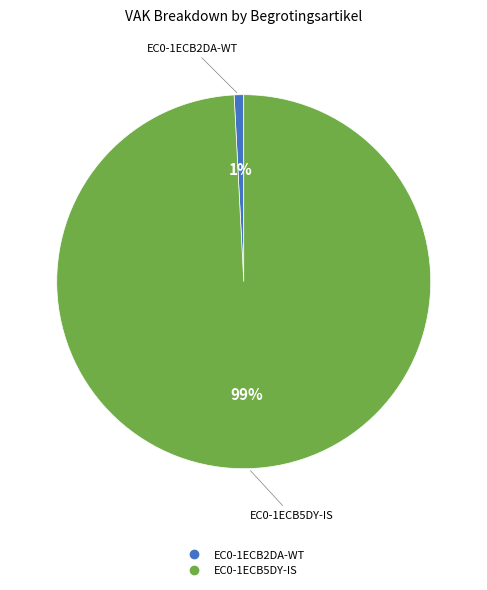

Does EC0-1ECB5DY-IS represent more than half of the total?

Yes